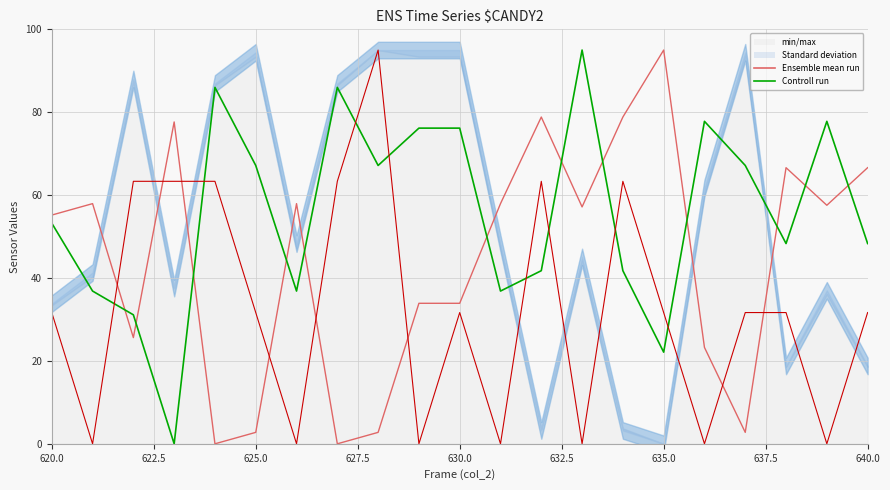

In col_519, how many points are lower than both neighbors (excluding endpoints)?

6